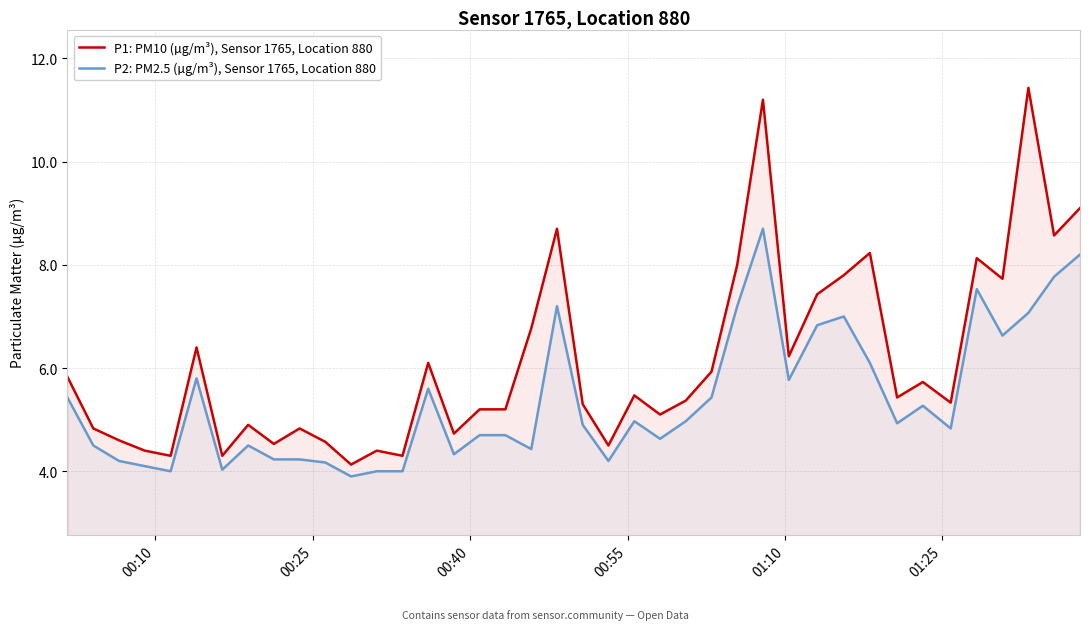

How many values in the P1: PM10 (µg/m³), Sensor 1765, Location 880 series exceed 5?

26